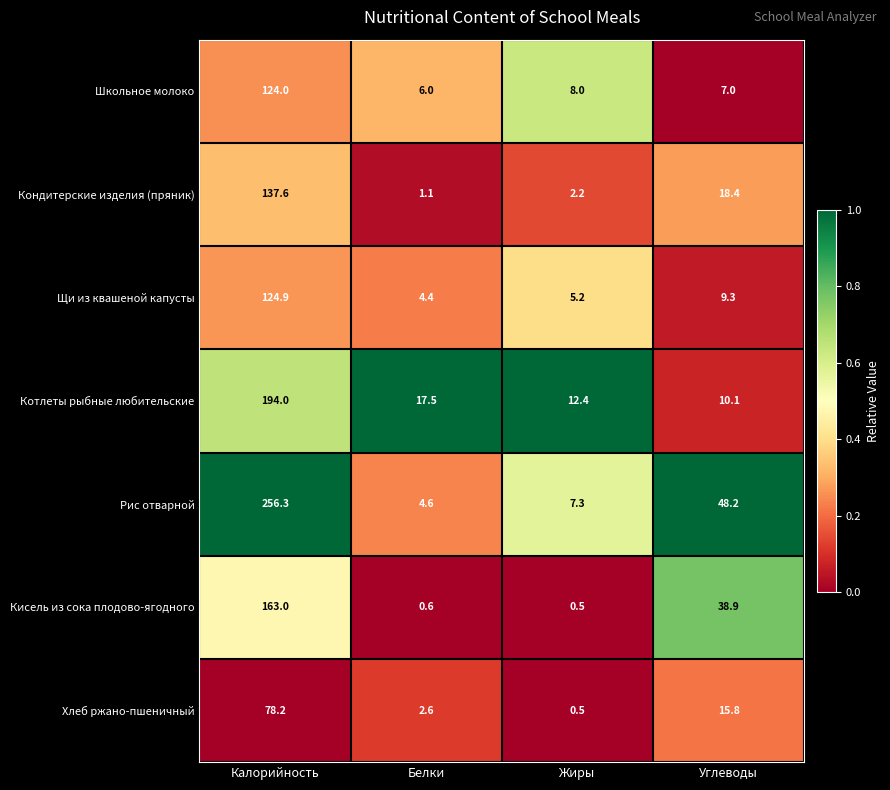

Where is Кисель из сока плодово-ягодного nearest to the value 81?

Углеводы